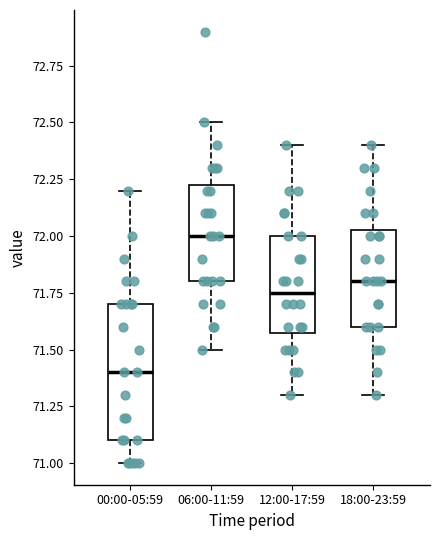

Where is the lower edge of the box for 12:00-17:59 on the y-axis? The values are not printed on the chart, so give them approximately, as read against the axis.

71.60